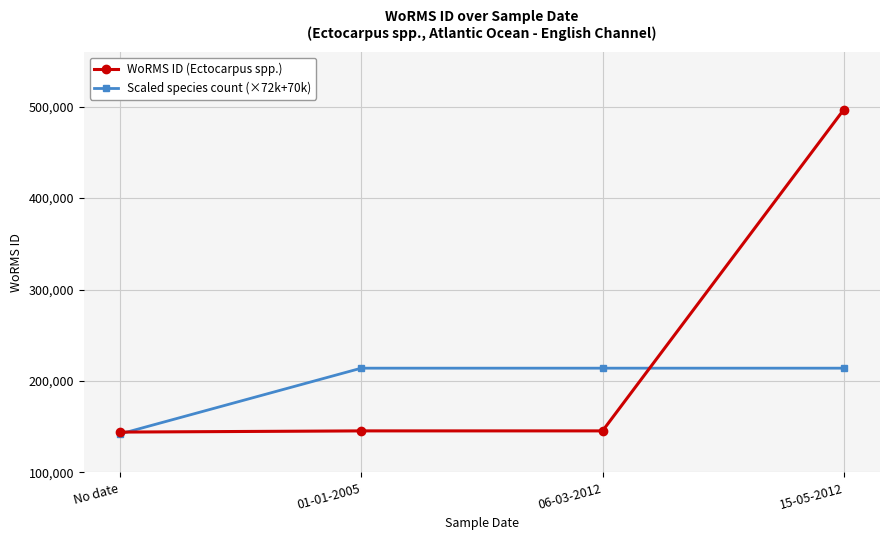

Rank the series by their maximum value, from highest to lowest.

WoRMS ID (Ectocarpus spp.), Scaled species count (×72k+70k)